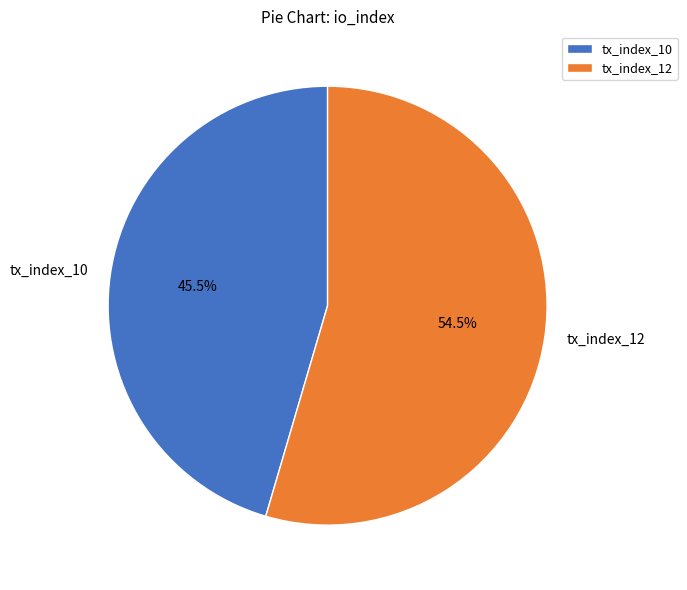

Is there any slice that represents more than half of the pie?

Yes